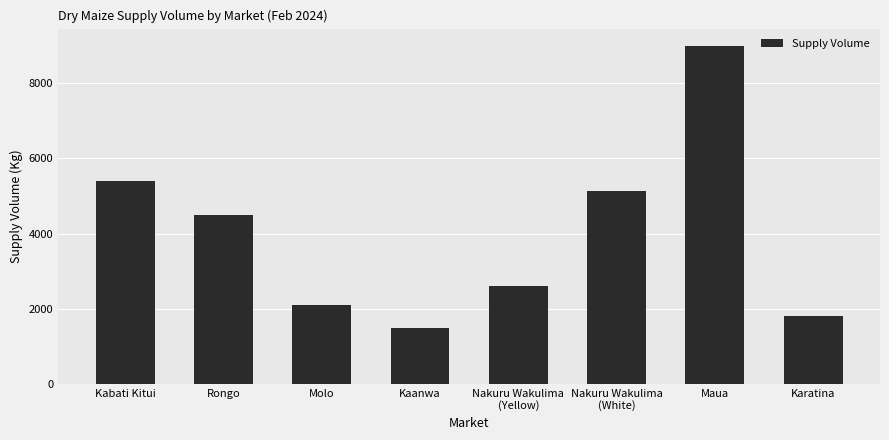

What is the minimum value shown in the chart?

1500